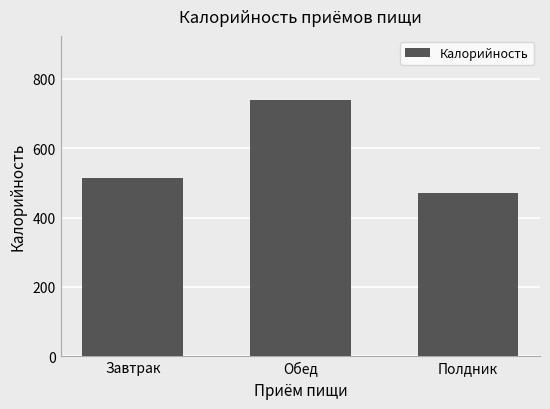

How many categories are shown in the chart?

3